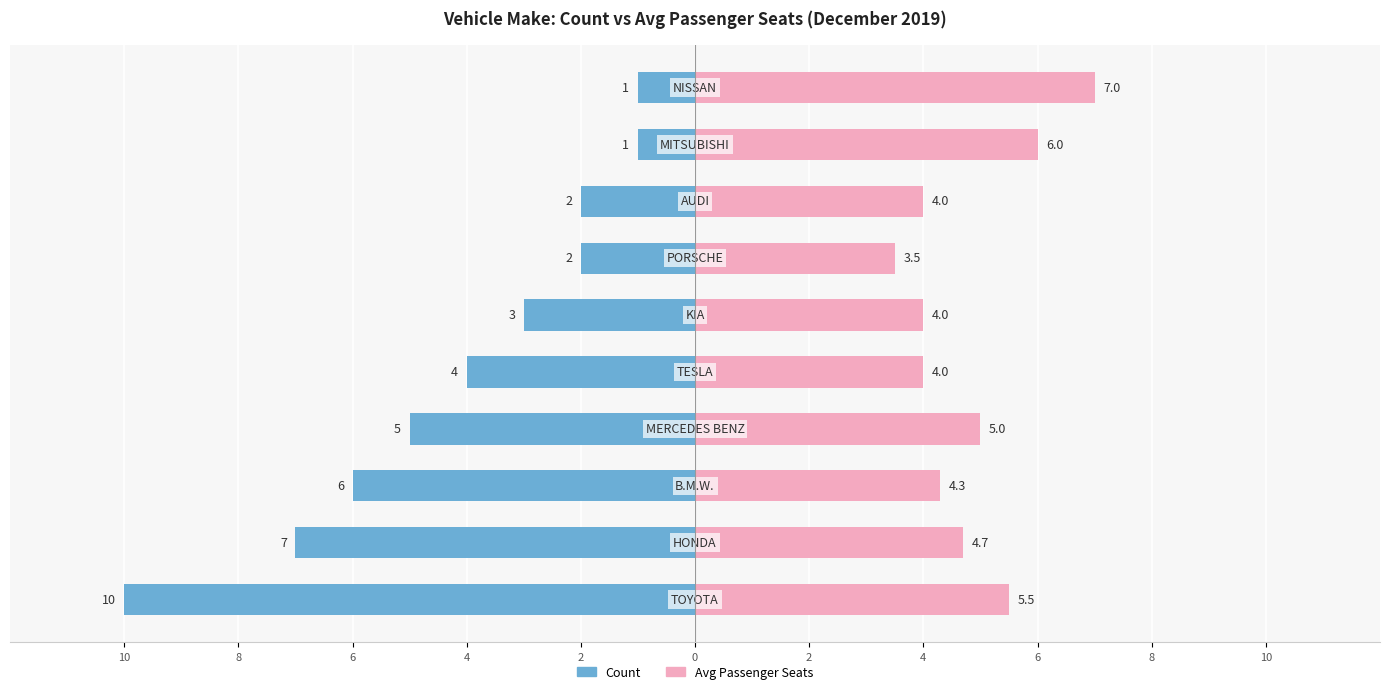

Reading right to left, extract all data points from this chart.

Count: 8=-1.0	6=-1.0	4=-2.0	2=-2.0	0=-3.0	2=-4.0	4=-5.0	6=-6.0	8=-7.0	10=-10.0
Avg Passenger Seats: 8=7.0	6=6.0	4=4.0	2=3.5	0=4.0	2=4.0	4=5.0	6=4.3	8=4.7	10=5.5